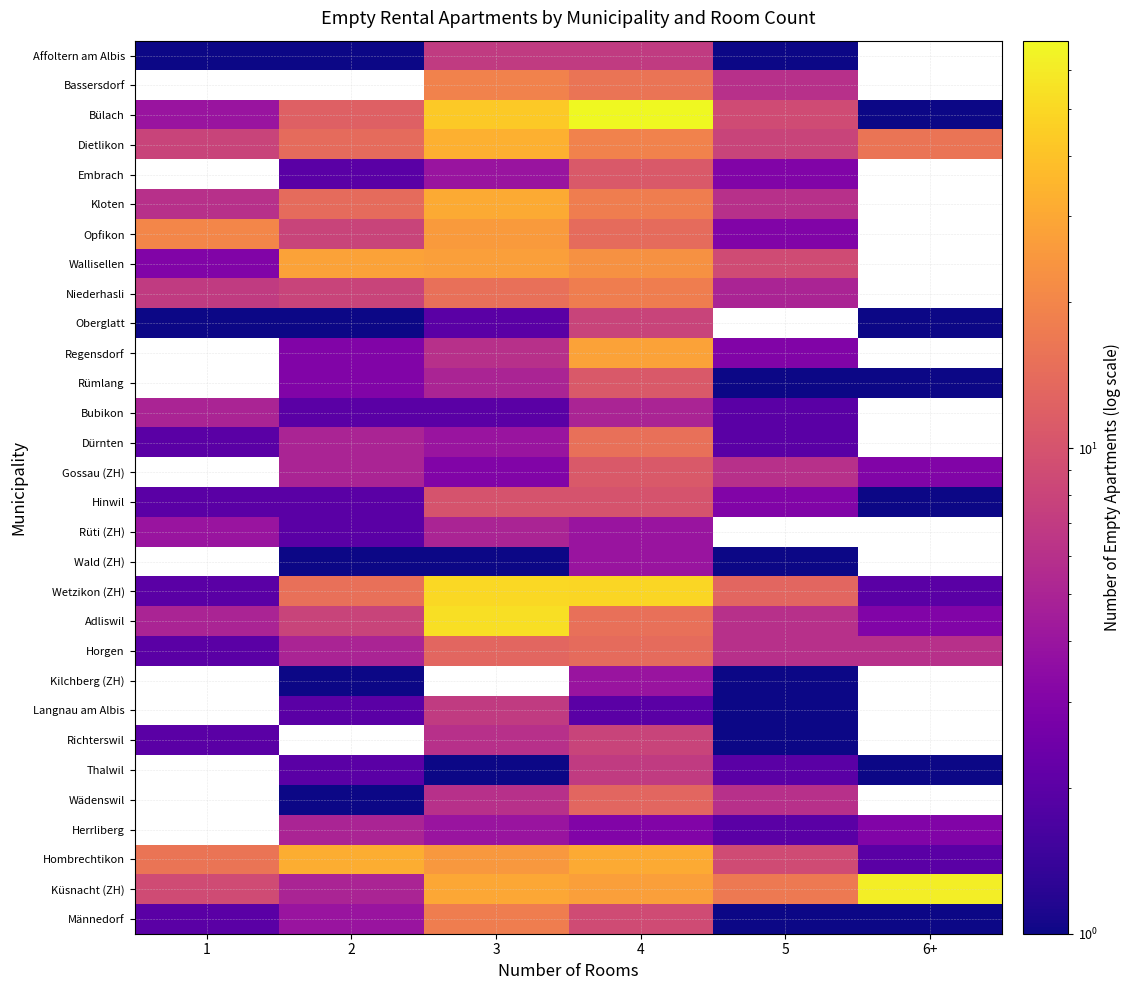

How many series are shown in this chart?

30